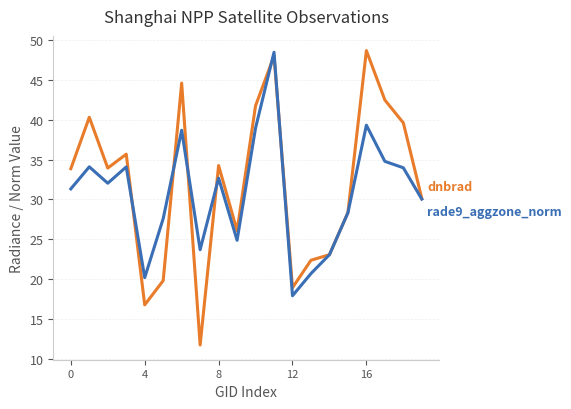

What is the greatest value displayed?

48.7